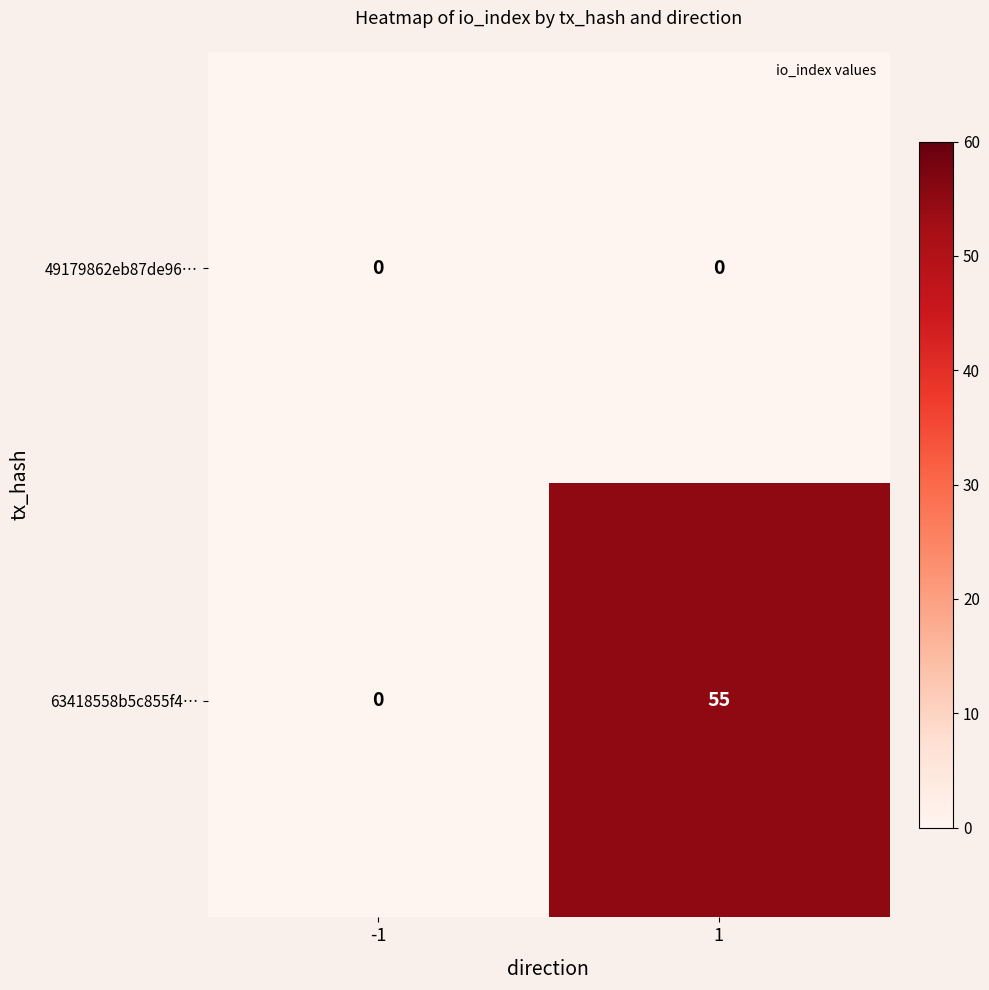

How many categories are shown in the chart?

2